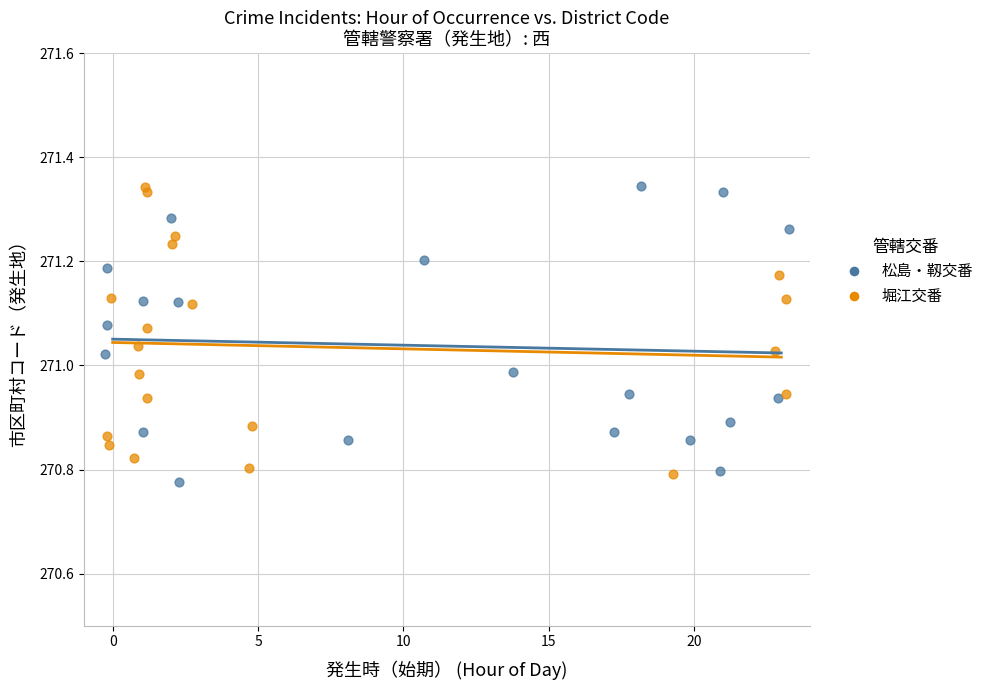

What are all the series names shown in the legend?

松島・靱交番, 堀江交番